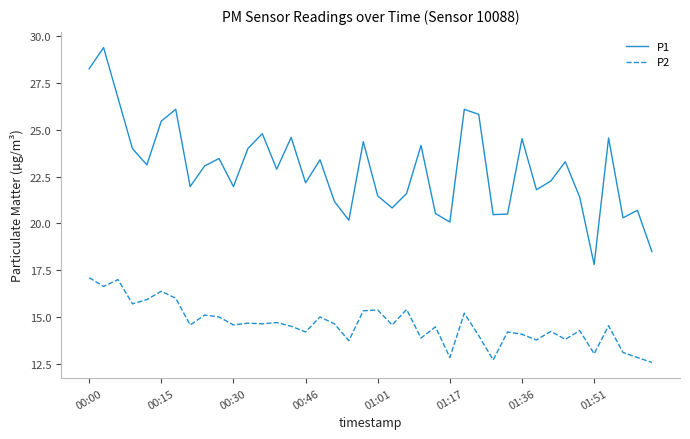

What is the greatest value displayed?

29.4